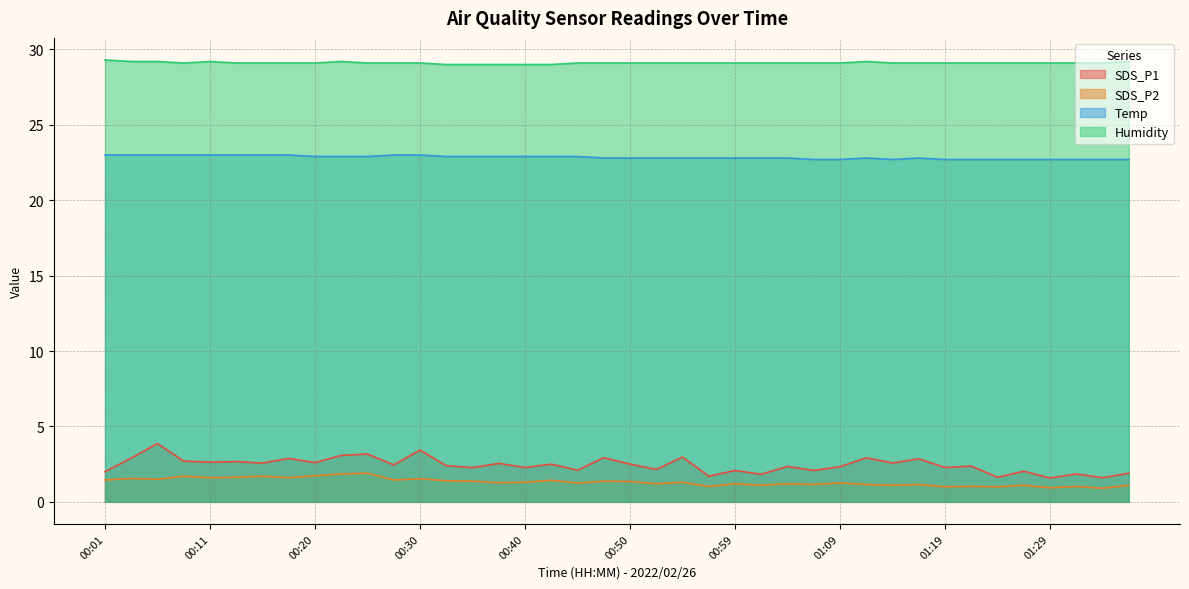

Rank the categories by SDS_P2 value from highest to lowest.

00:25, 00:23, 00:20, 00:08, 00:15, 00:13, 00:11, 00:18, 00:03, 00:30, 00:06, 00:01, 00:28, 00:42, 00:32, 00:35, 00:47, 00:50, 00:40, 00:54, 00:37, 00:45, 01:09, 00:52, 00:59, 01:04, 01:07, 01:12, 01:17, 01:02, 01:14, 01:26, 01:36, 01:21, 00:57, 01:31, 01:19, 01:24, 01:29, 01:34